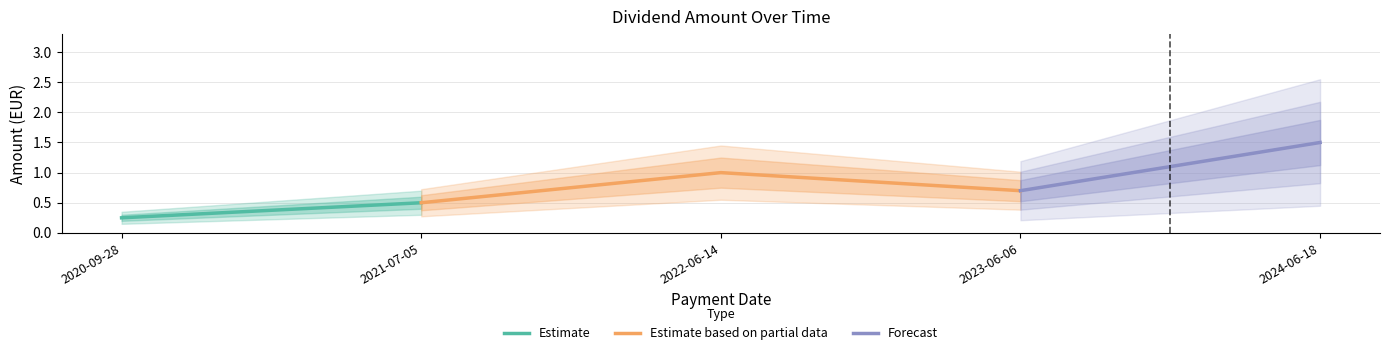

How many interior local valleys (lower than both neighbors) does the data have?

1